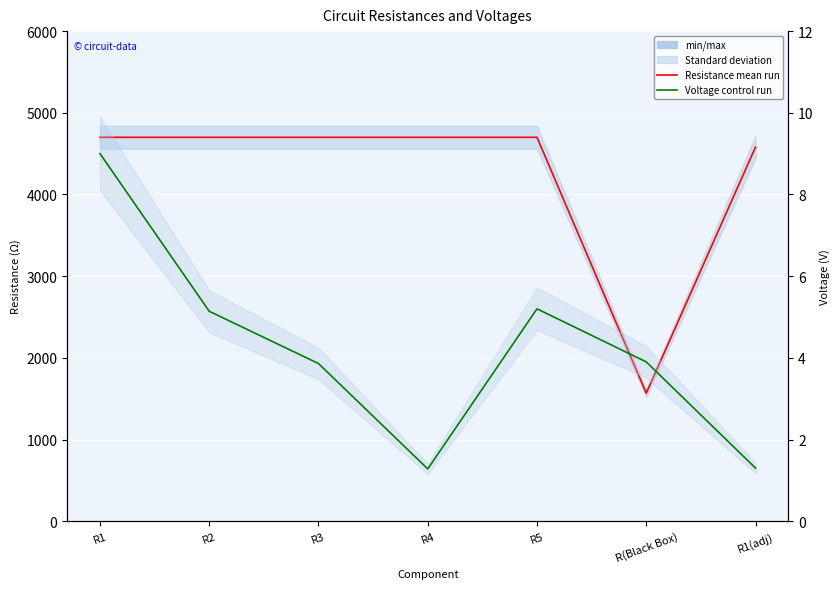

At R3, list the series in order from smallest to largest.

Voltage (V), Resistance (Ω)